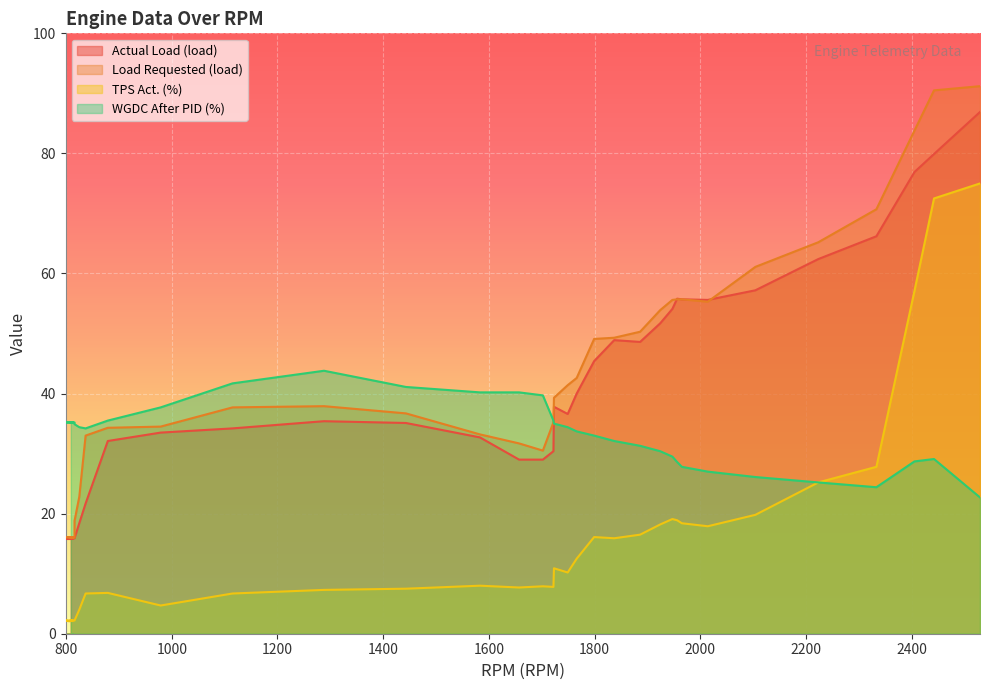

What is the average value of the Actual Load (load) series?

37.0